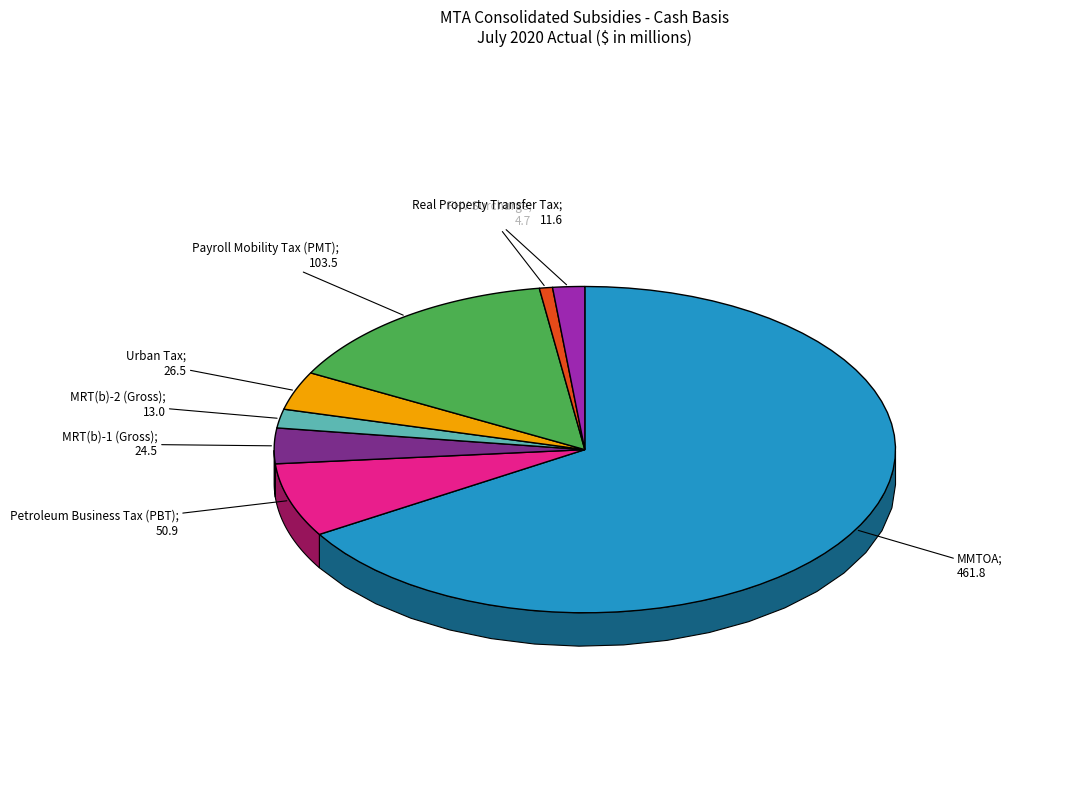

Is it true that Payroll Mobility Tax (PMT) is 27% of the pie?

False